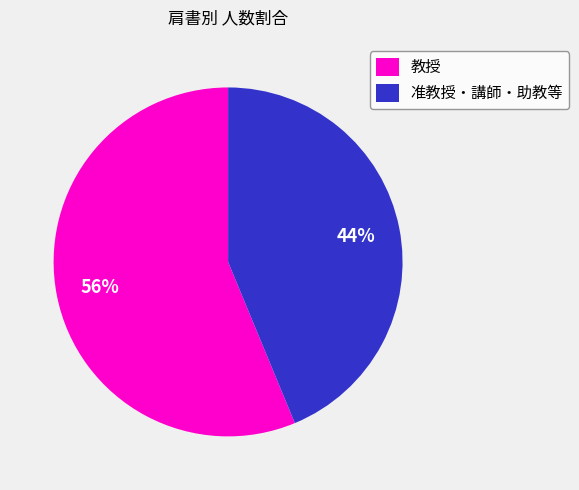

Does any single category account for the majority?

Yes